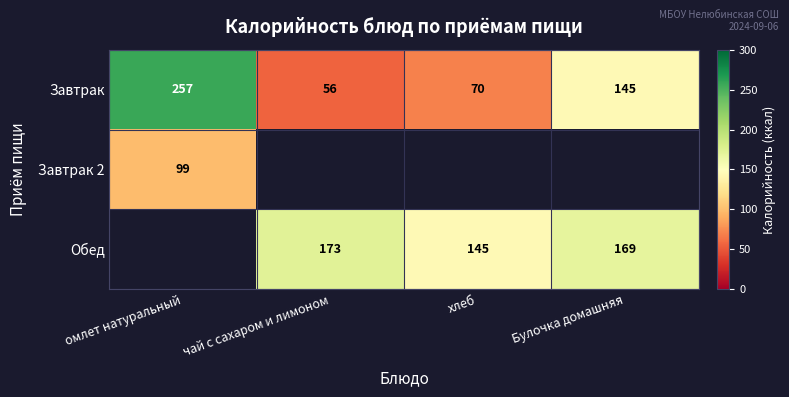

Is the value of Завтрак at омлет натуральный greater than the value of Обед at Булочка домашняя?

Yes